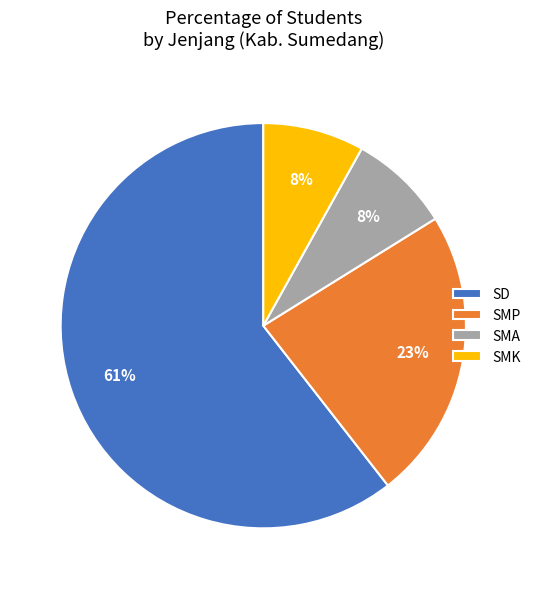

Combined, do SMK and SD account for over 50%?

Yes